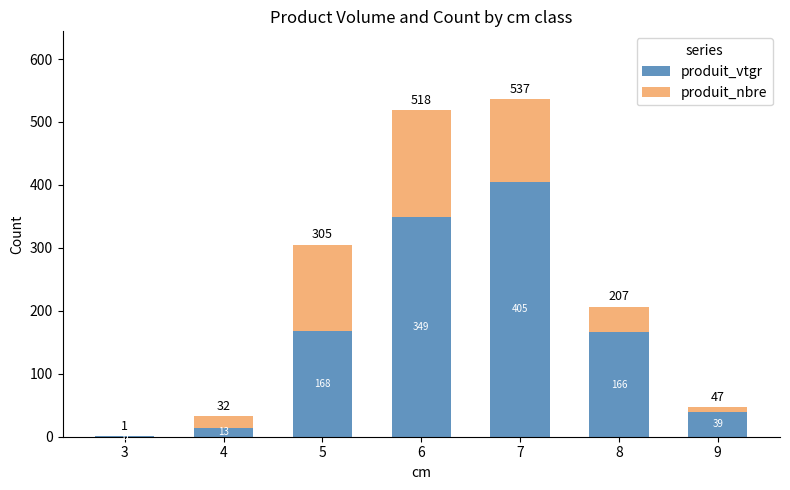

Does the chart contain stacked bars?

Yes